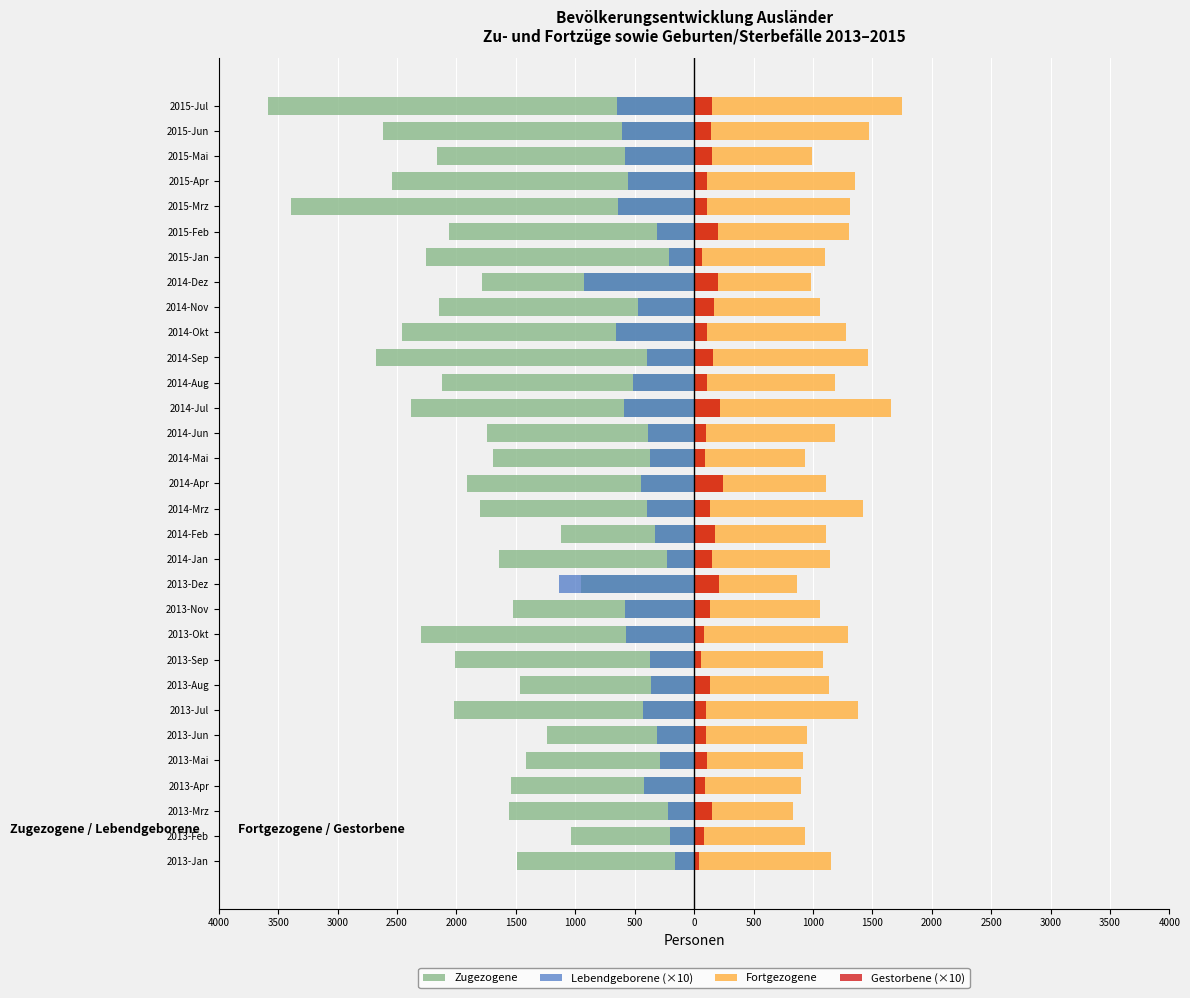

Which has a higher value, 2014-Feb or 2013-Apr?

2014-Feb